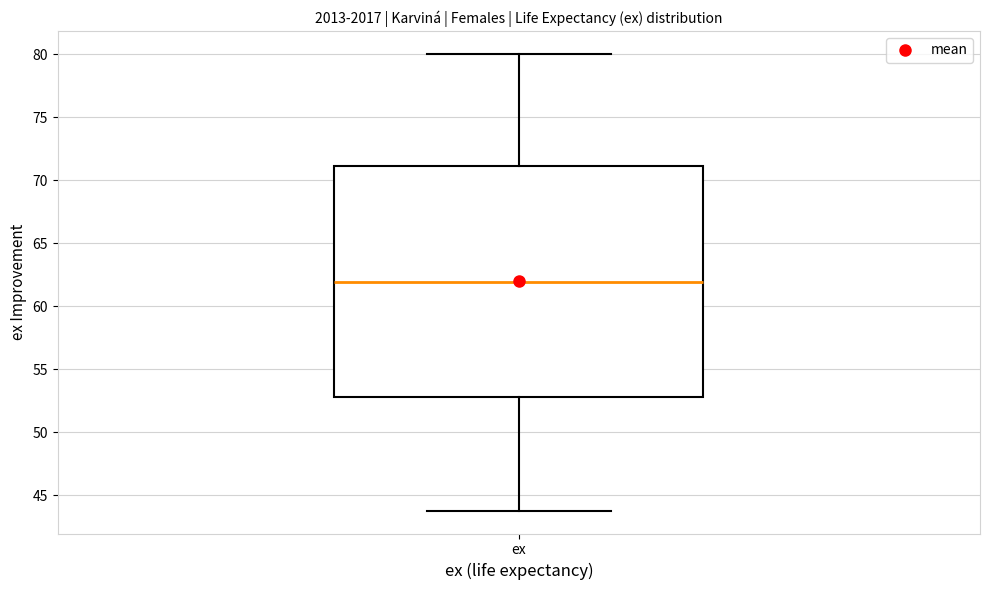

Transcribe this box plot: give where the median line is, the range the box spans, and where the two whiskers end, as read against the y-axis. The values are not printed on the chart, so give them approximately, as read against the axis.

median 62, box 53 to 71, whiskers 44 to 80